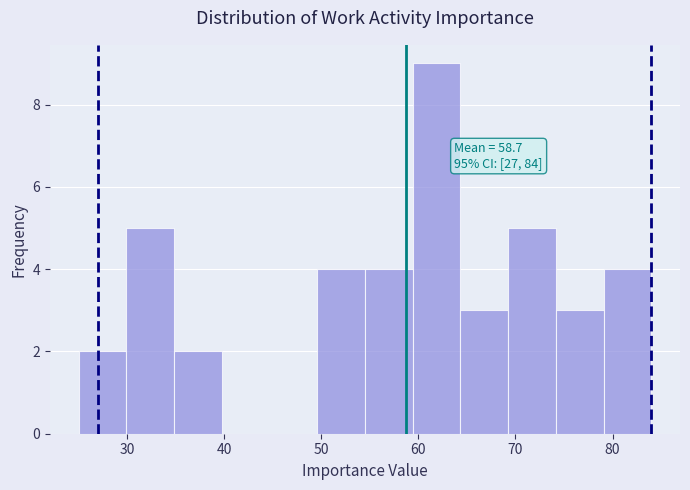

Which range on the x-axis has the tallest bar?

59 to 64